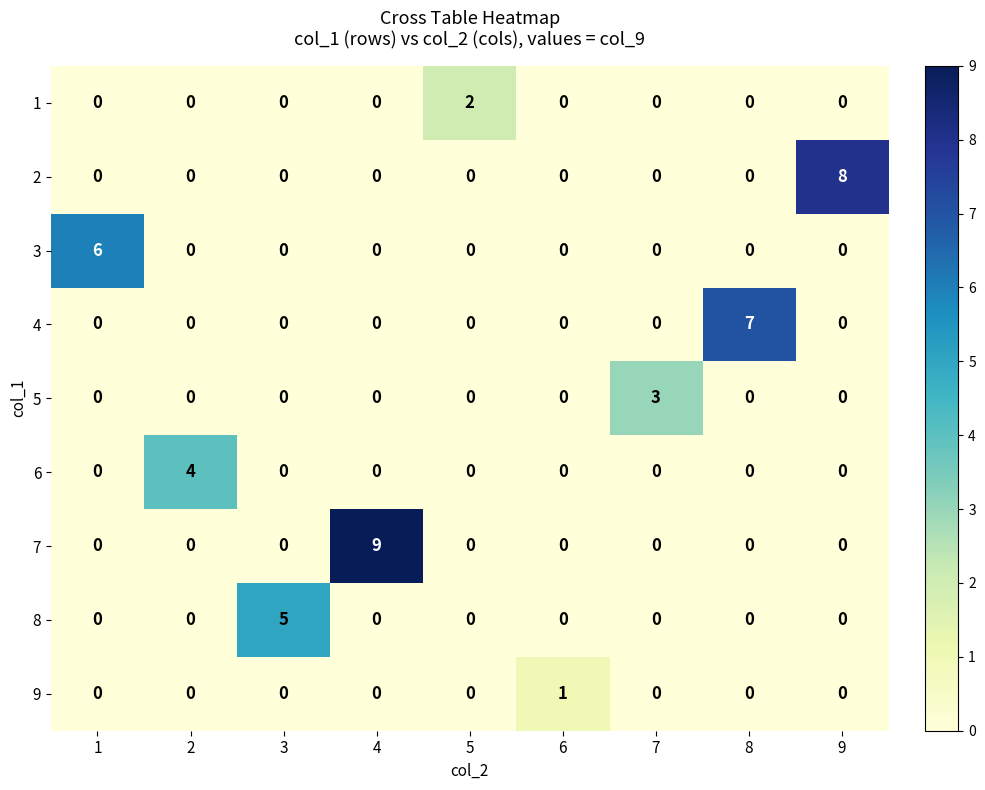

At which category is the sum across all series the highest?

4